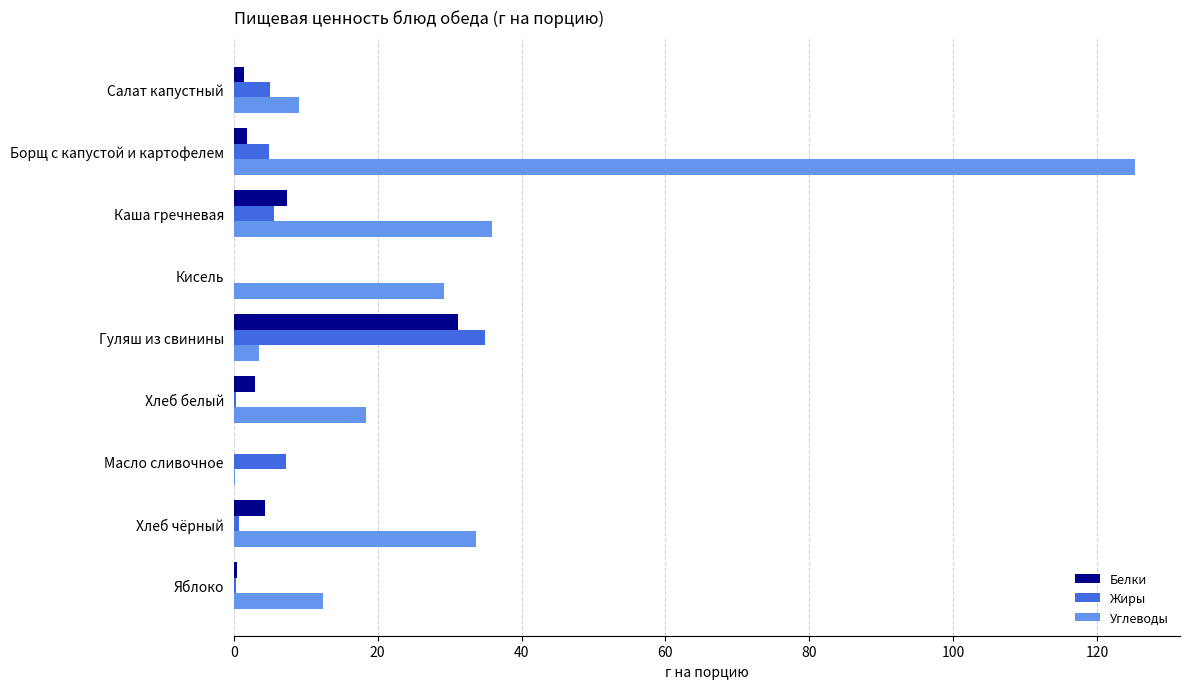

Between Масло сливочное and Хлеб чёрный, which series saw the biggest shift?

Углеводы